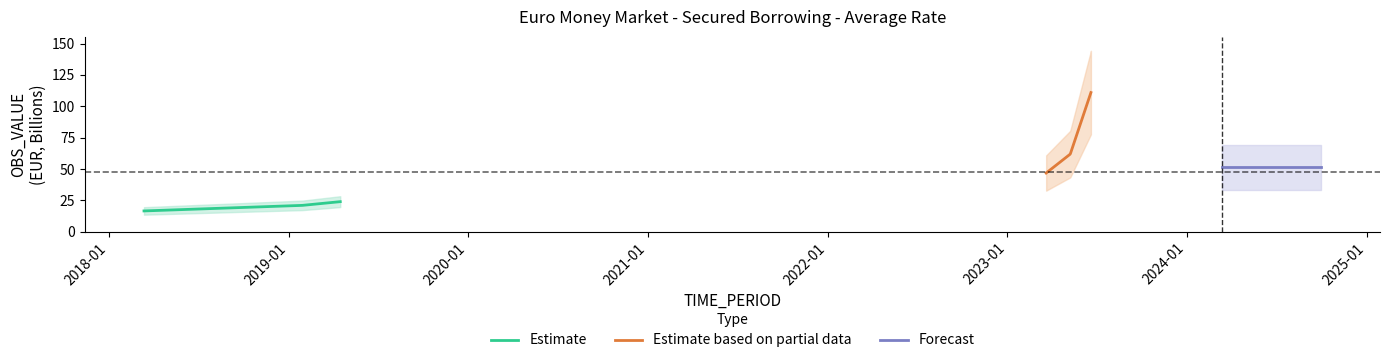

Read the value at 2018-03-13.

16.6